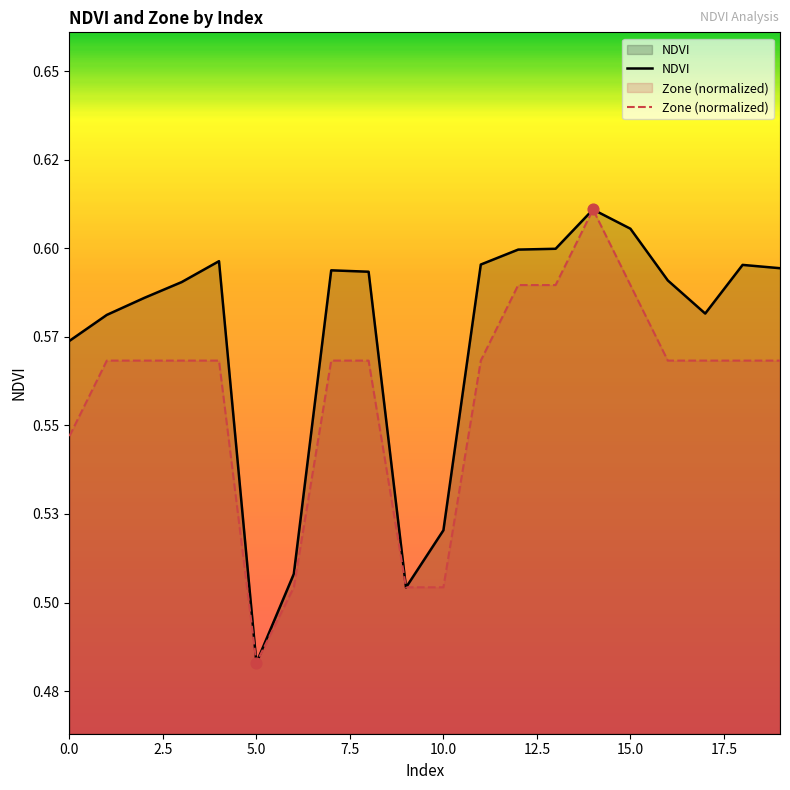

Which series has the largest Y range (max minus min)?

NDVI